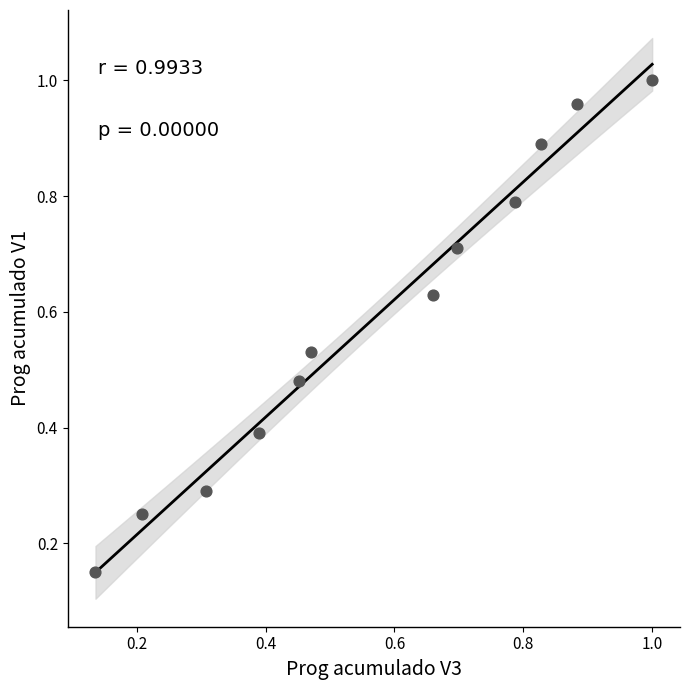

What is the range of X values (max minus min)?

0.9